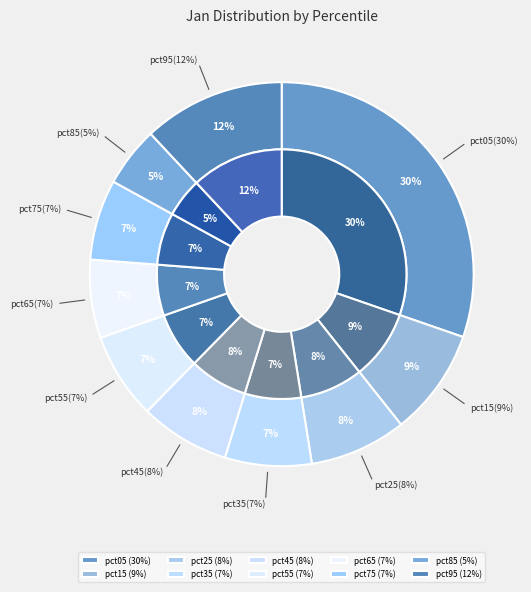

Is pct25 the majority of the pie?

No